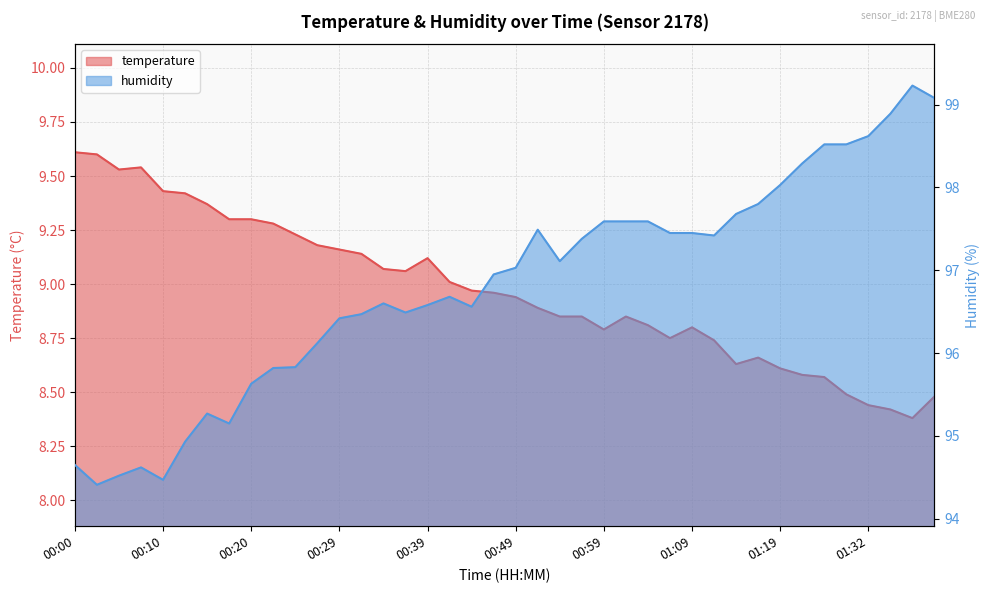

Is it true that temperature equals 15.8 at 00:00?

False